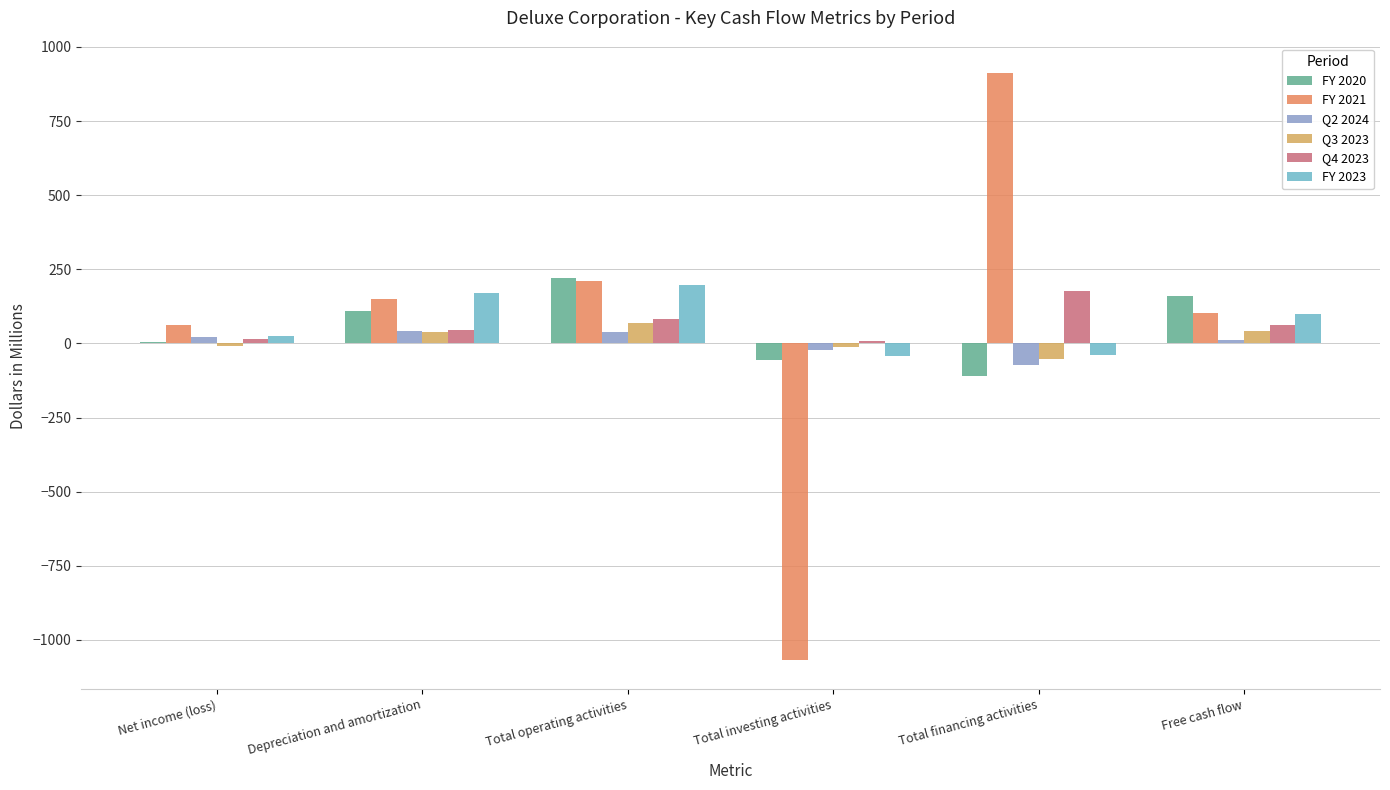

Is the value of Q2 2024 at Total operating activities greater than the value of FY 2021 at Free cash flow?

No